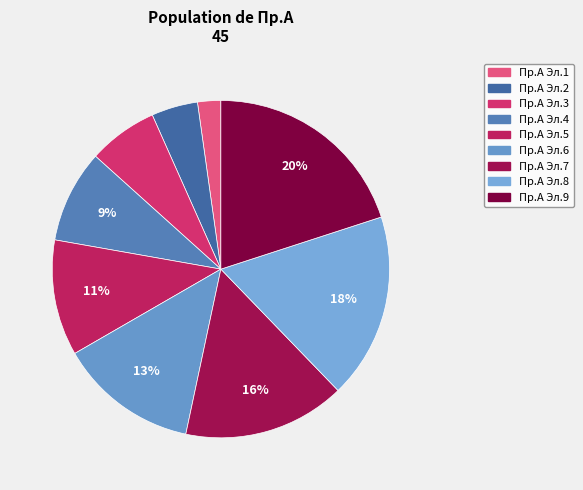

Count the number of slices in the pie.

9